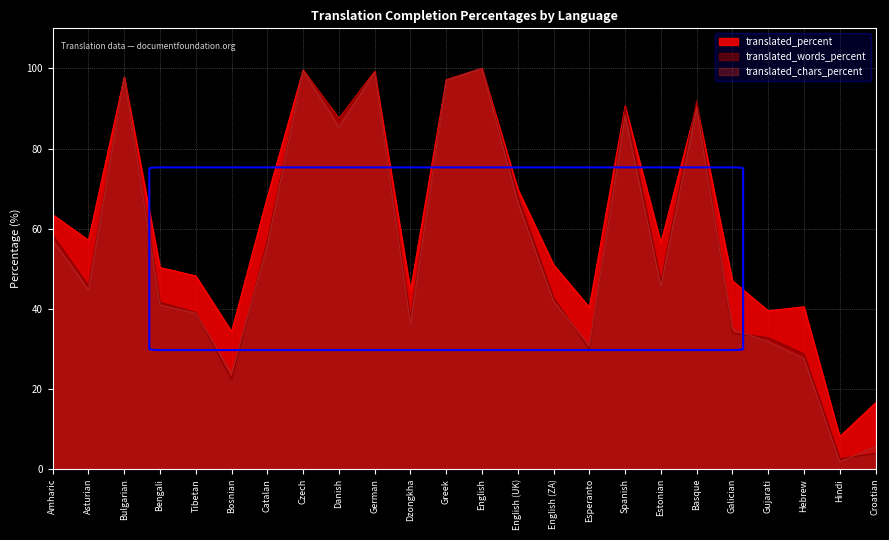

What is the sum of the translated_chars_percent values at Bengali and Hindi?

42.7